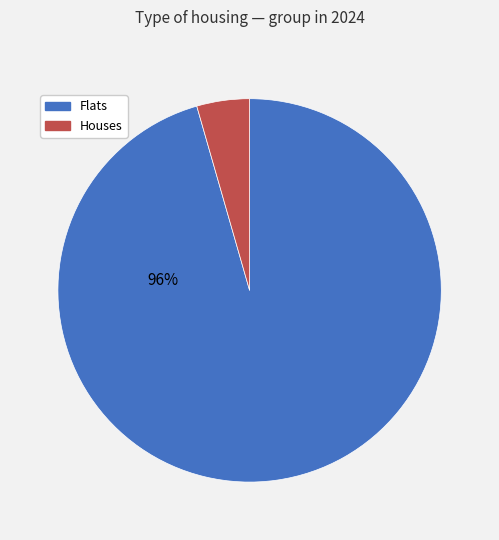

Which slice is the smallest?

Houses